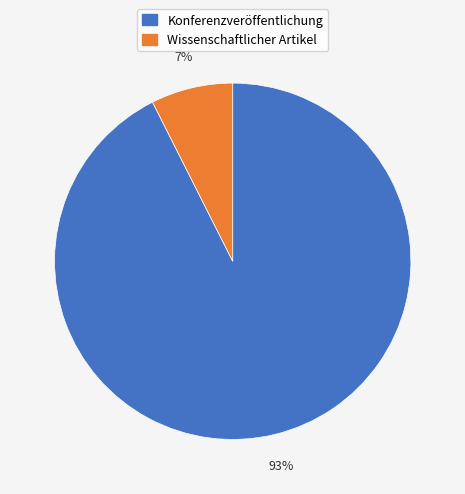

Which slice is the largest?

Konferenzveröffentlichung